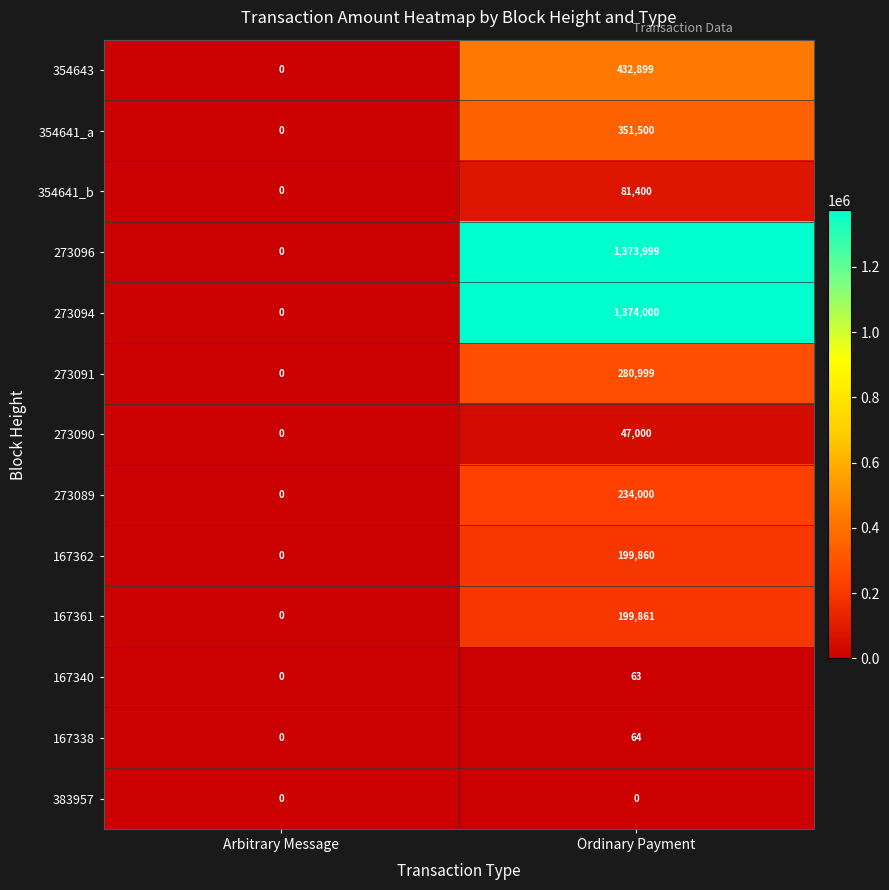

Is it true that 273089 equals 0 at Arbitrary Message?

True